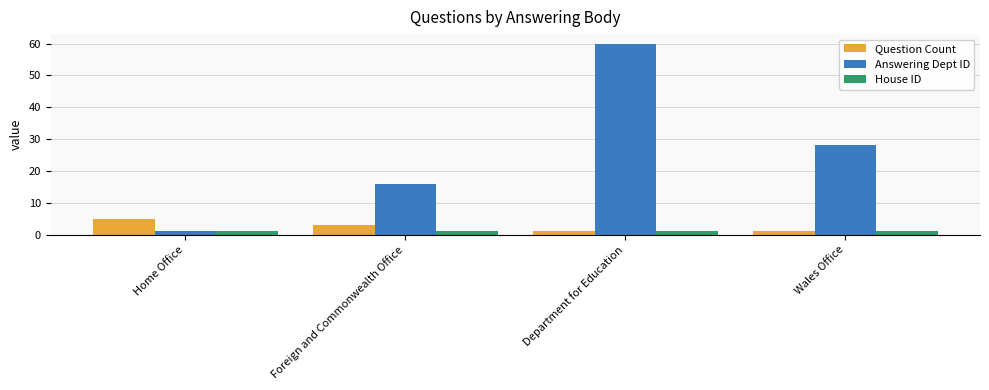

What is the value of the House ID bar at the 4th from the left?

1